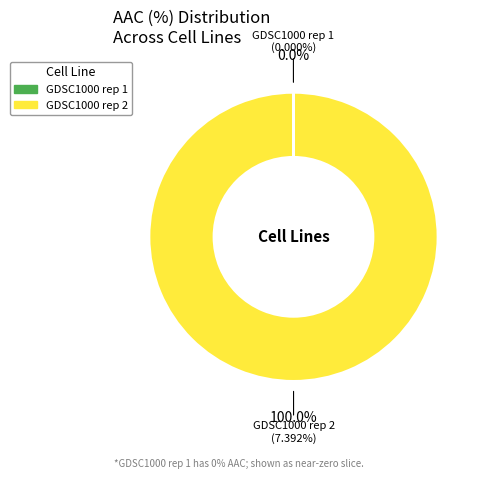

Does any single category account for the majority?

Yes